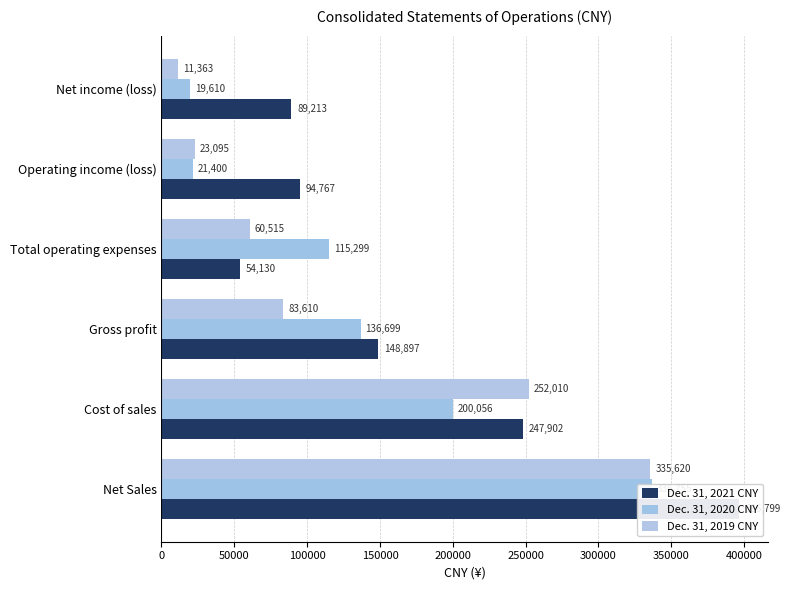

What is the difference between the Dec. 31, 2021 CNY values at Total operating expenses and Net Sales?

342669